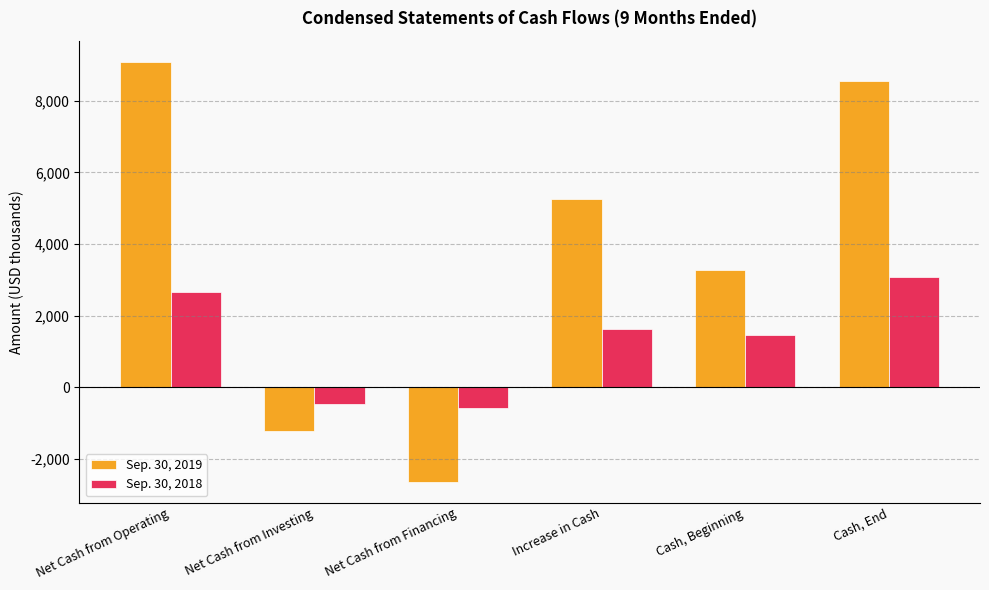

What is the total value across all series at Cash, Beginning?

4741